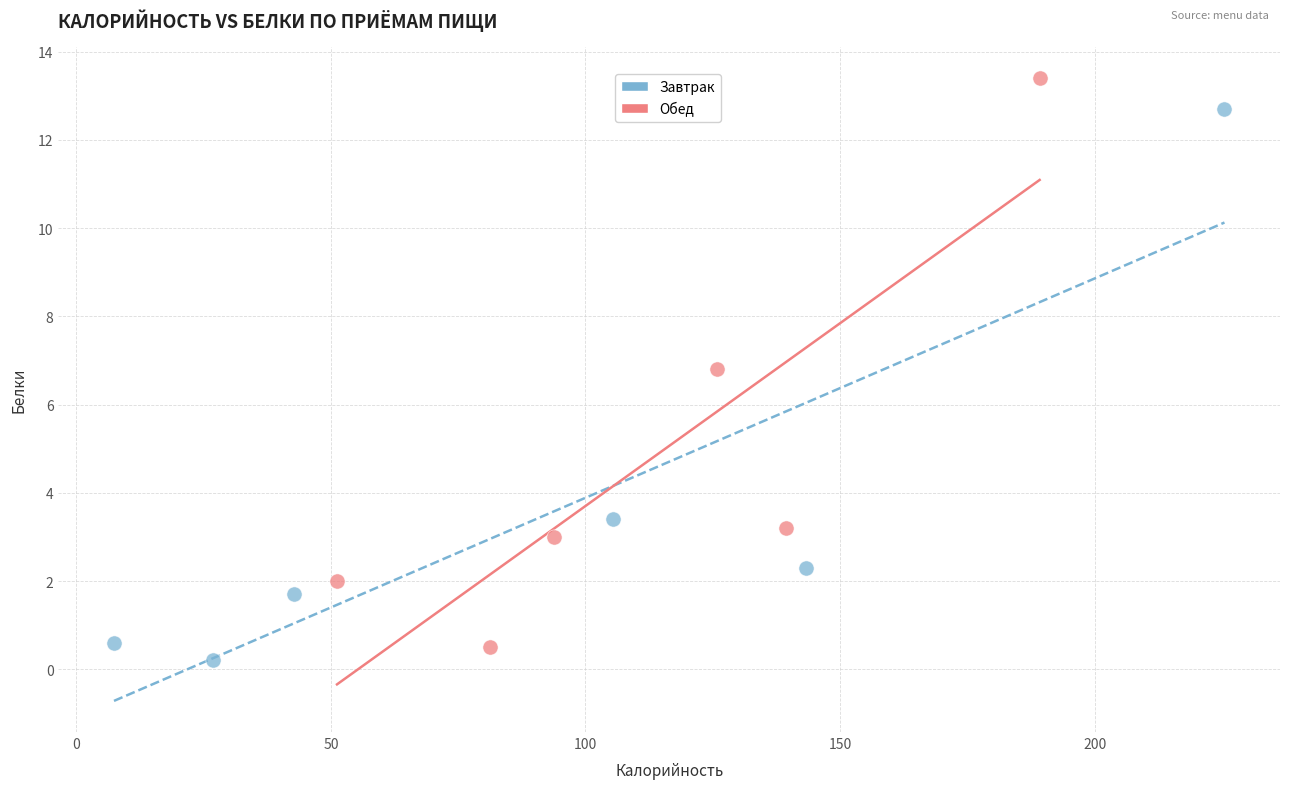

What are all the series names shown in the legend?

Завтрак, Обед